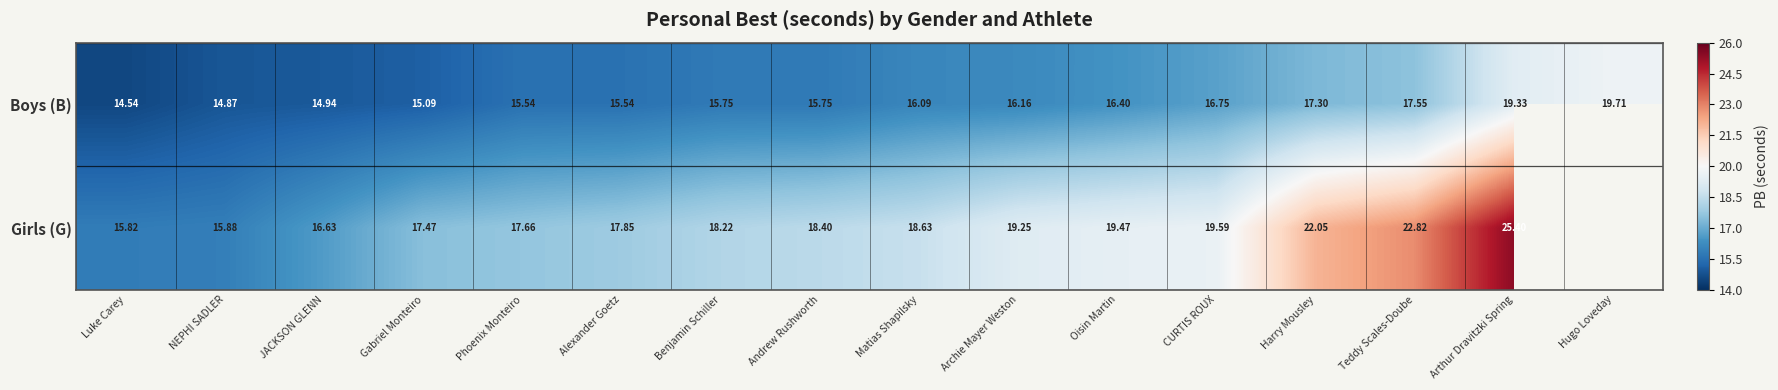

How many values in the Boys (B) series are below 16?

8